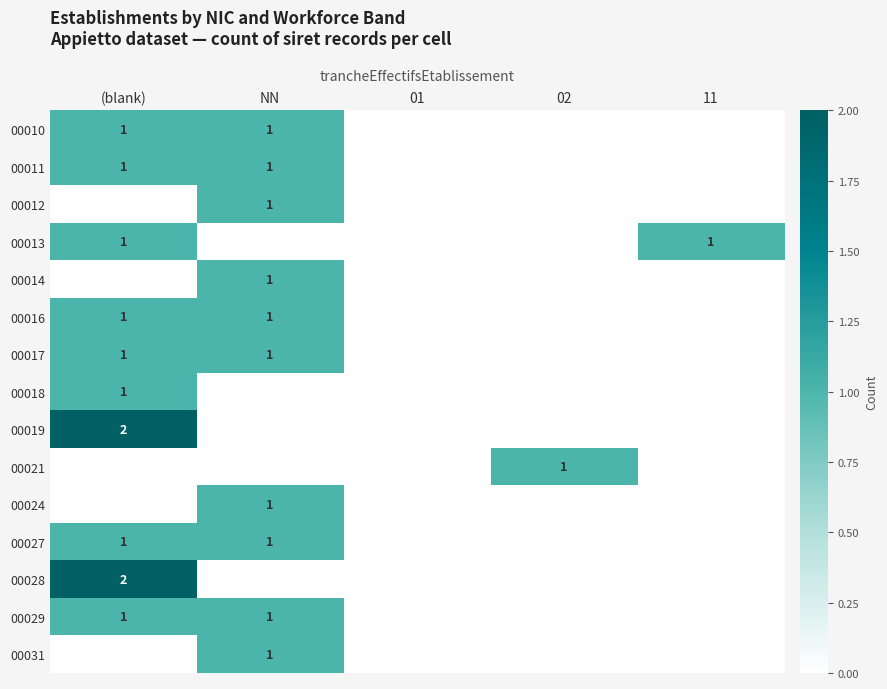

Is it true that 00031 equals 0 at NN?

False